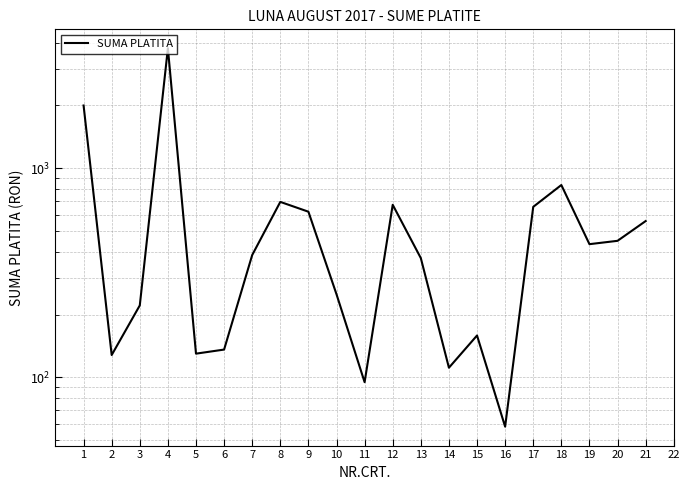

Is it true that the value at 19 is 738.9?

False